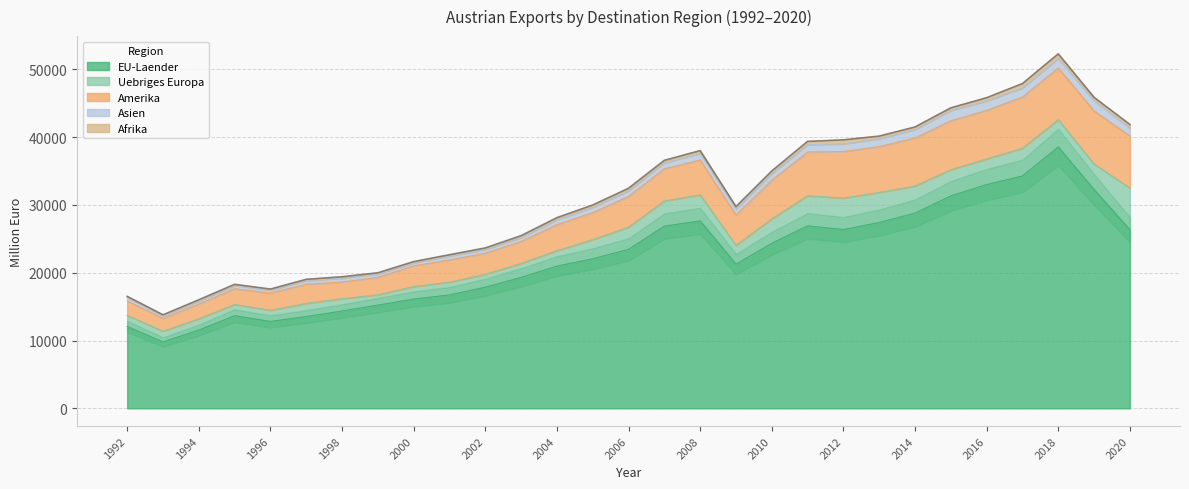

What is the sum of all Afrika values?

9546.7